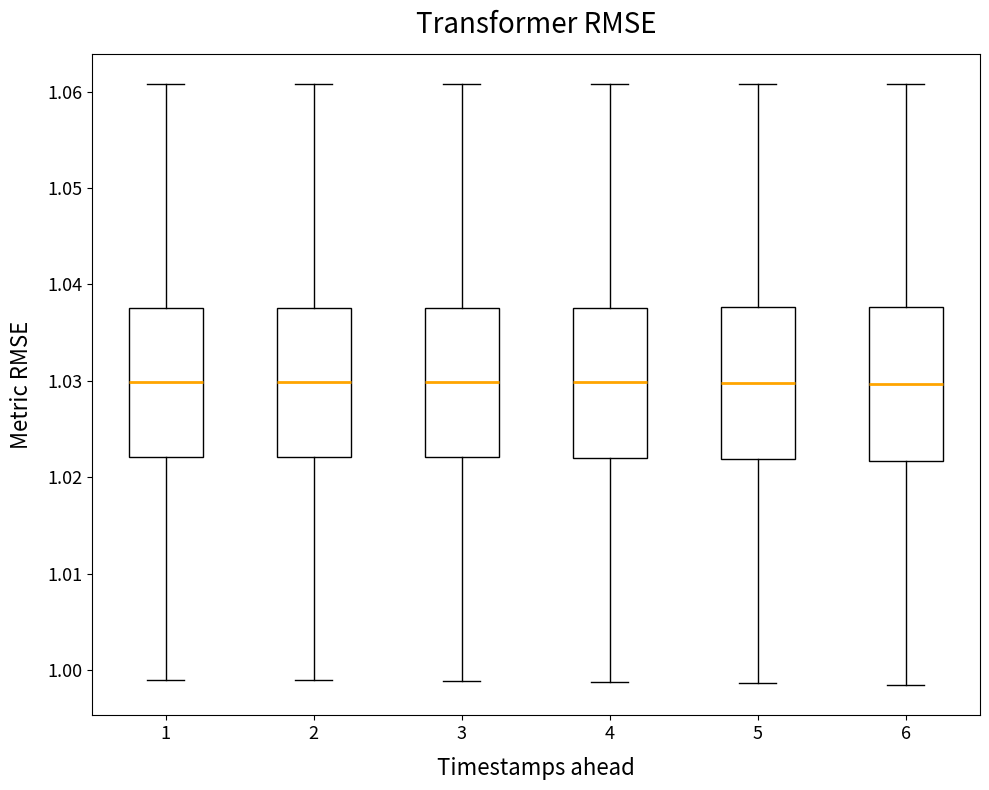

Reading left to right, read every box against the y-axis: the position of its median line, the range the box covers, and the ends of its whiskers. The values are not printed on the chart, so give them approximately, as read against the axis.

1: median 1.030, box 1.022 to 1.038, whiskers 0.999 to 1.061
2: median 1.030, box 1.022 to 1.038, whiskers 0.999 to 1.061
3: median 1.030, box 1.022 to 1.038, whiskers 0.999 to 1.061
4: median 1.030, box 1.022 to 1.038, whiskers 0.999 to 1.061
5: median 1.030, box 1.022 to 1.038, whiskers 0.999 to 1.061
6: median 1.030, box 1.022 to 1.038, whiskers 0.998 to 1.061